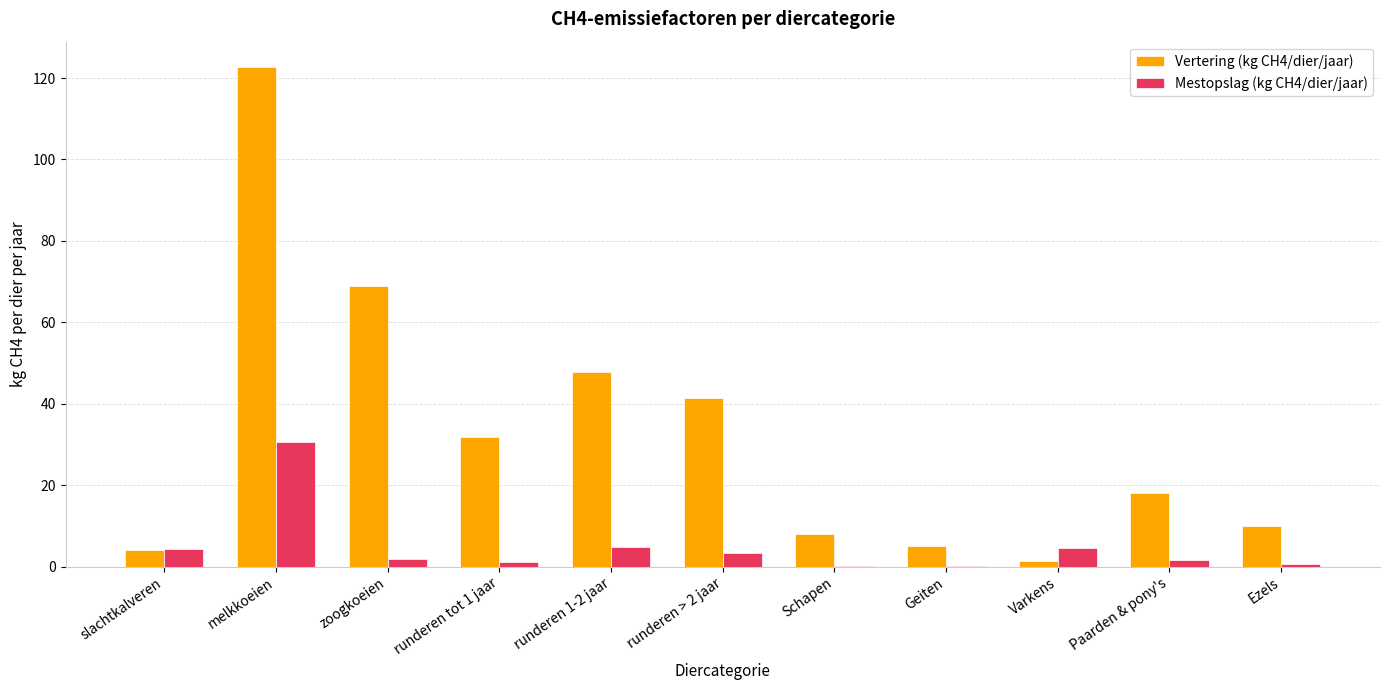

At which category is the sum across all series the highest?

melkkoeien